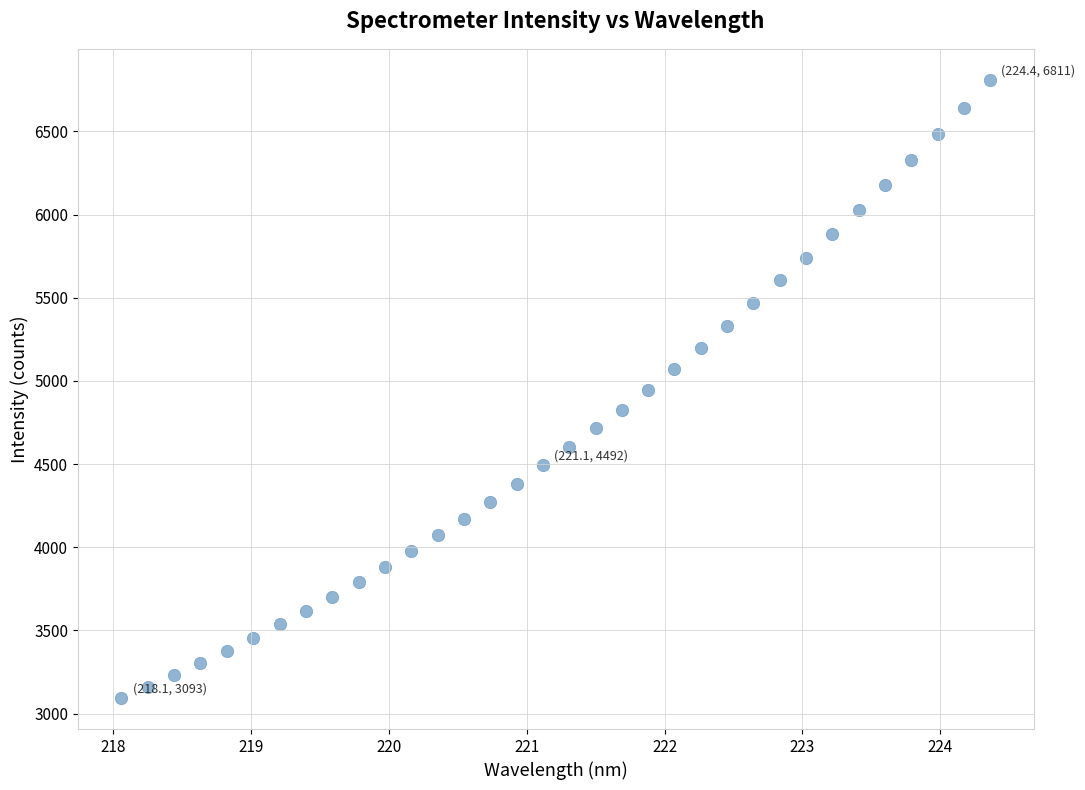

What is the range of X values (max minus min)?

6.3